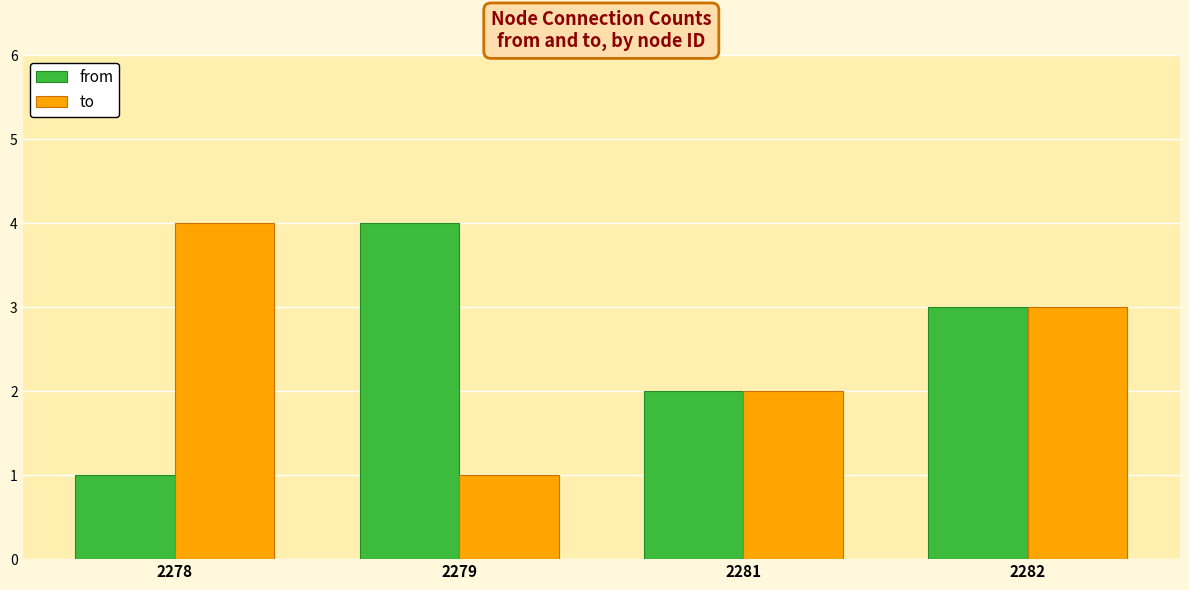

Which series changed the most between 2278 and 2282?

from